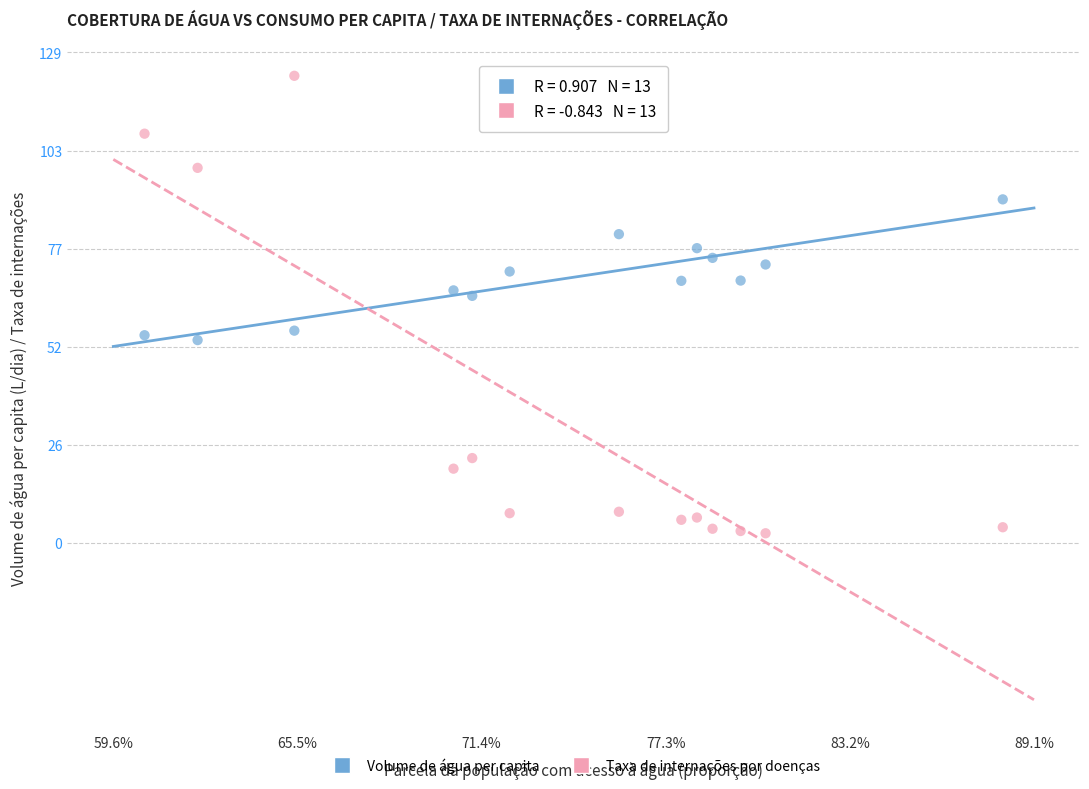

Across all data points, what is the range of X values (max minus min)?

0.3